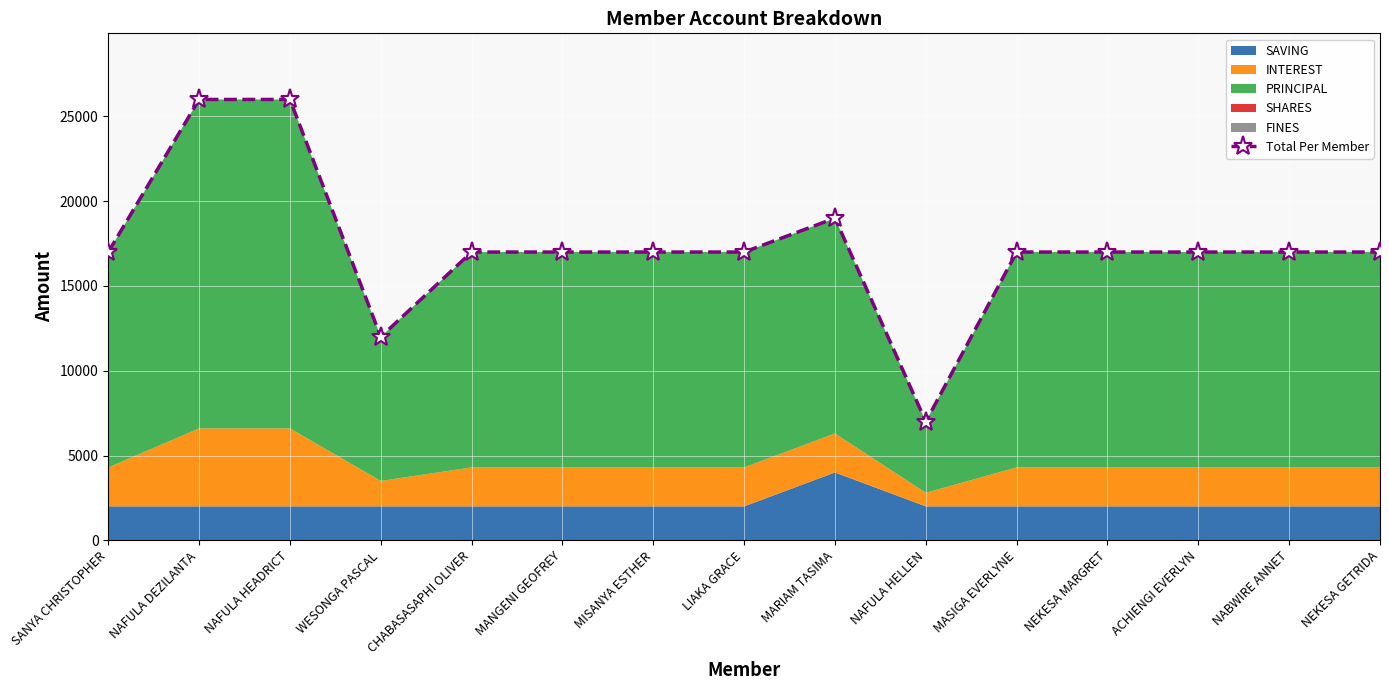

What is the sum of all values?

260000